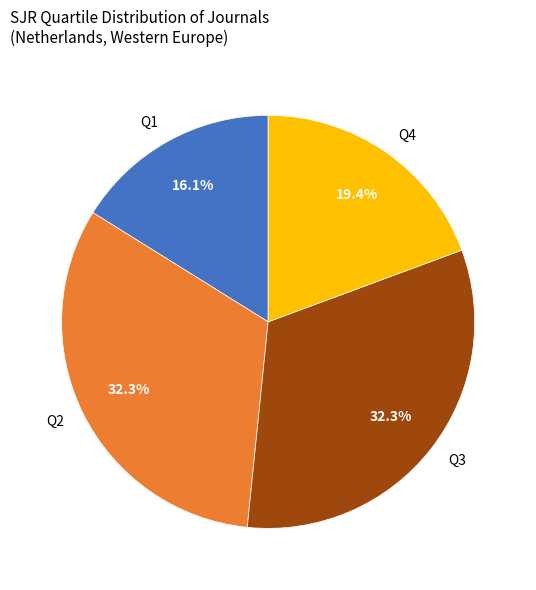

Count the number of slices in the pie.

4